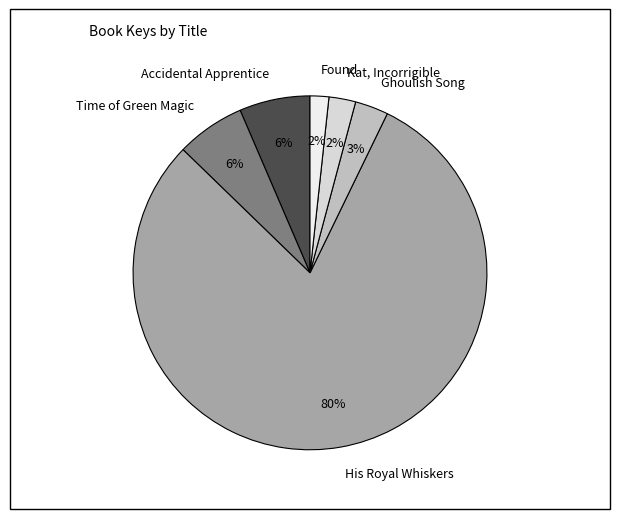

Does Time of Green Magic account for over 50% of the chart?

No